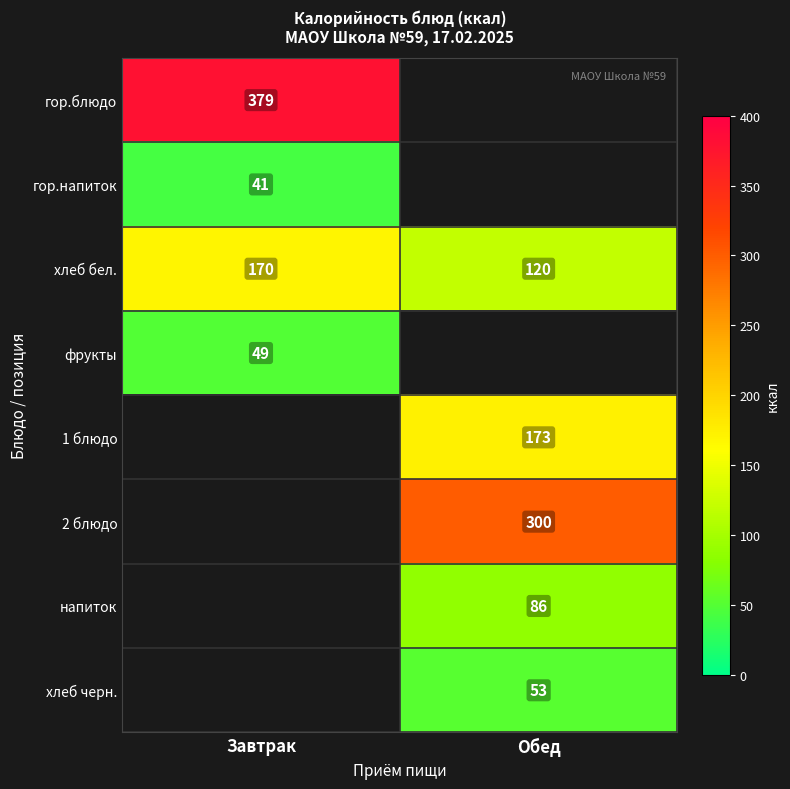

What is the difference between the хлеб бел. values at Обед and Завтрак?

50